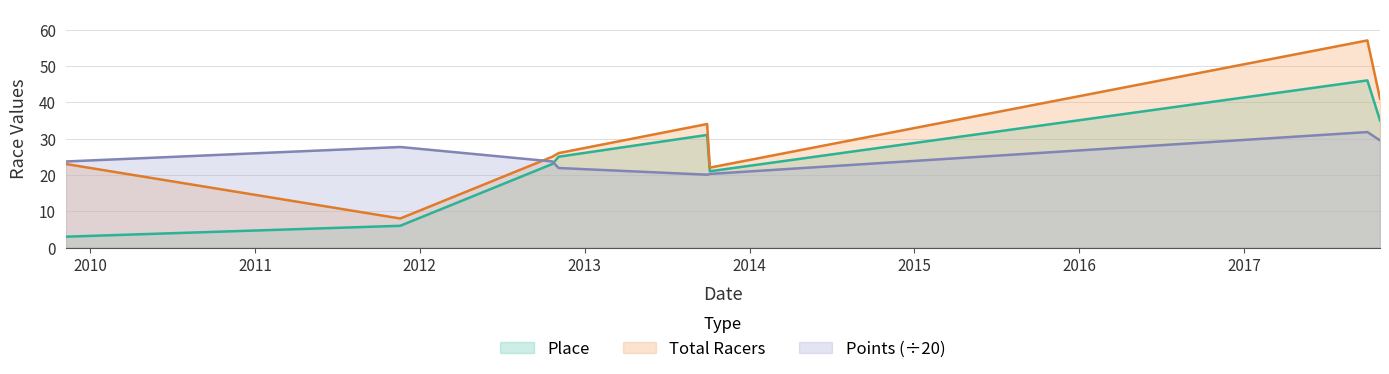

What is the approximate value of Place at 2012-10-21?

23.0